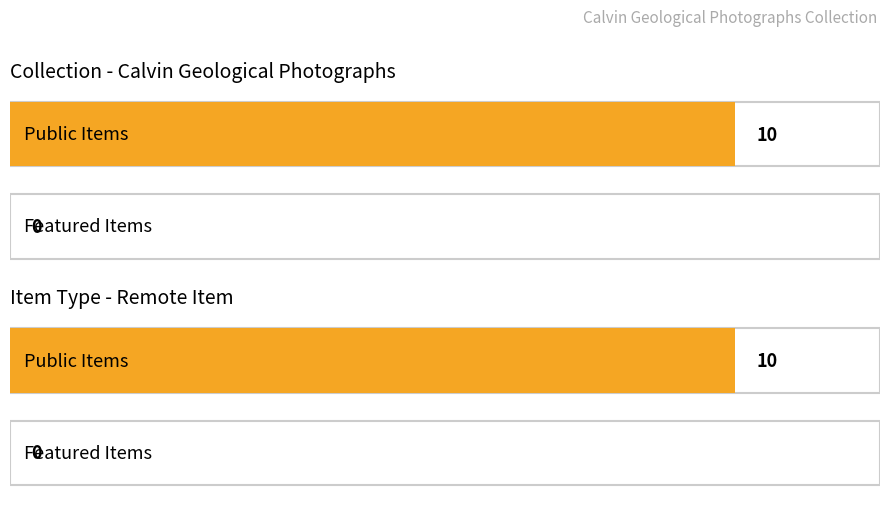

At which category is the sum across all series the highest?

Calvin Geological Photographs